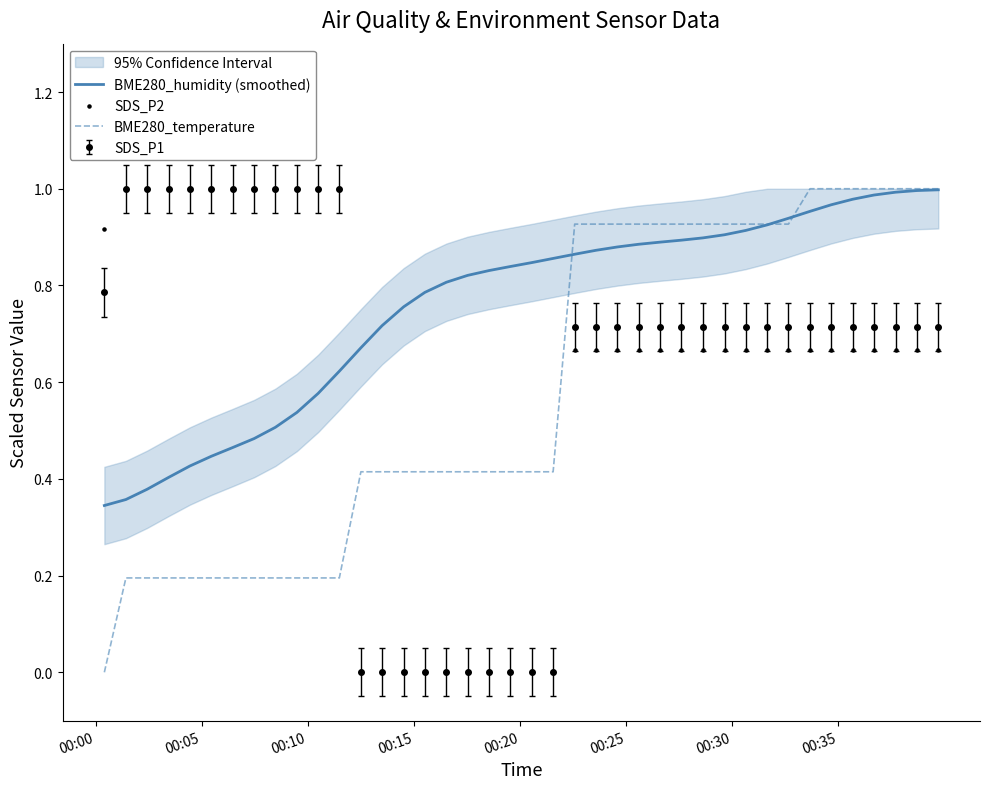

At how many categories does at least one series exceed 0?

40